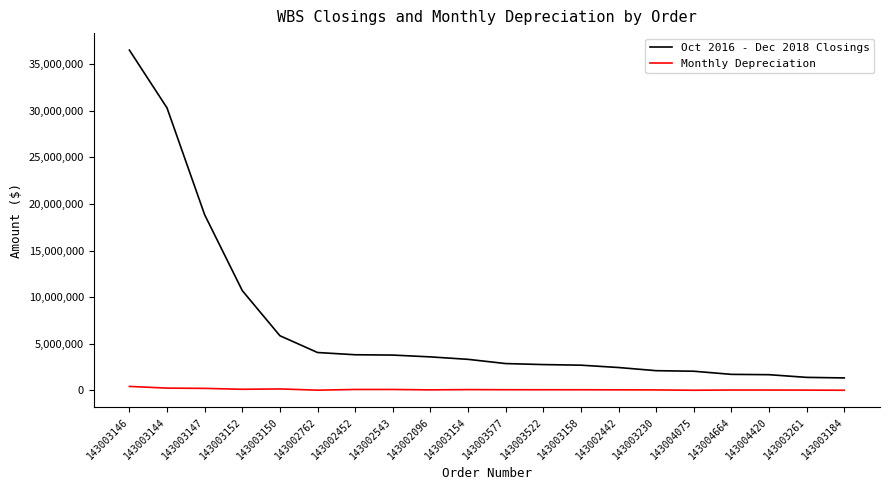

What is the sum of the Monthly Depreciation values at 143003577 and 143003154?

172832.7